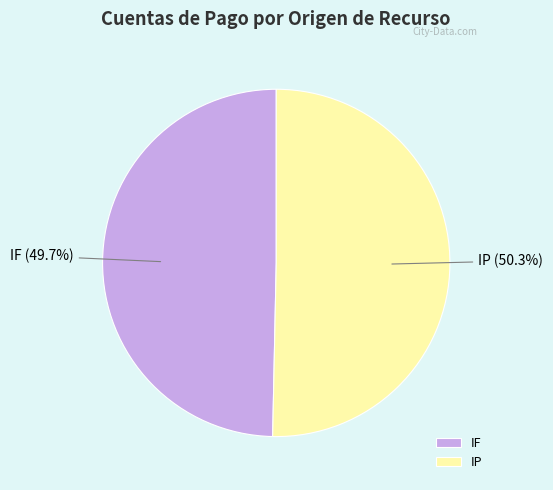

Rank the categories by value from lowest to highest.

IF, IP